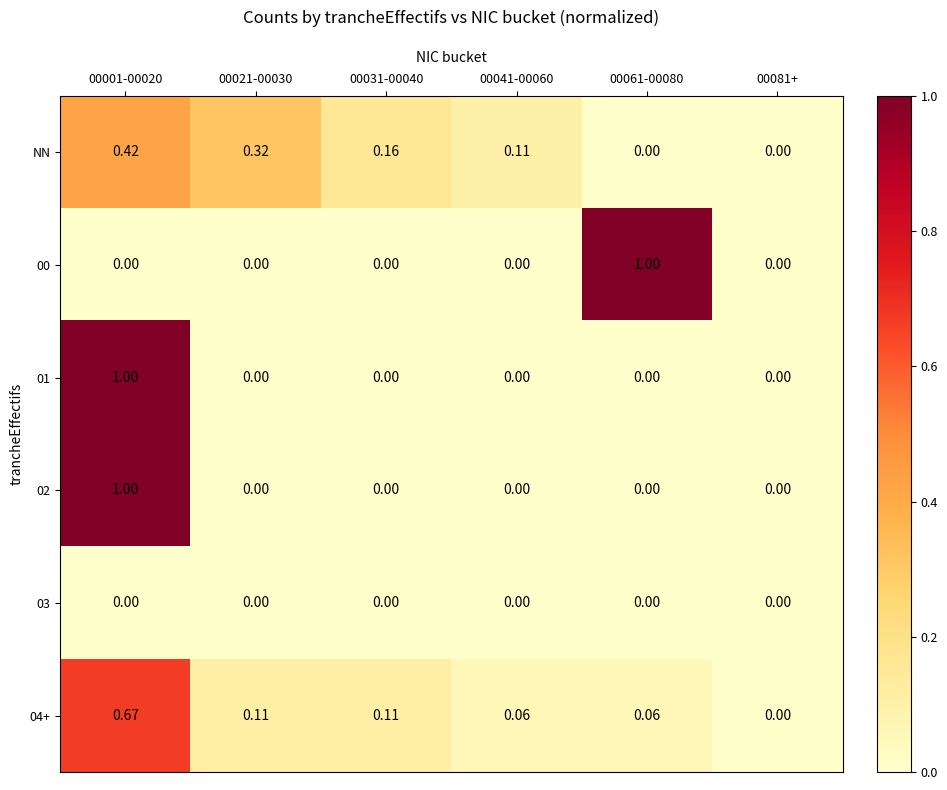

Which series changed the most between 00041-00060 and 00081+?

NN